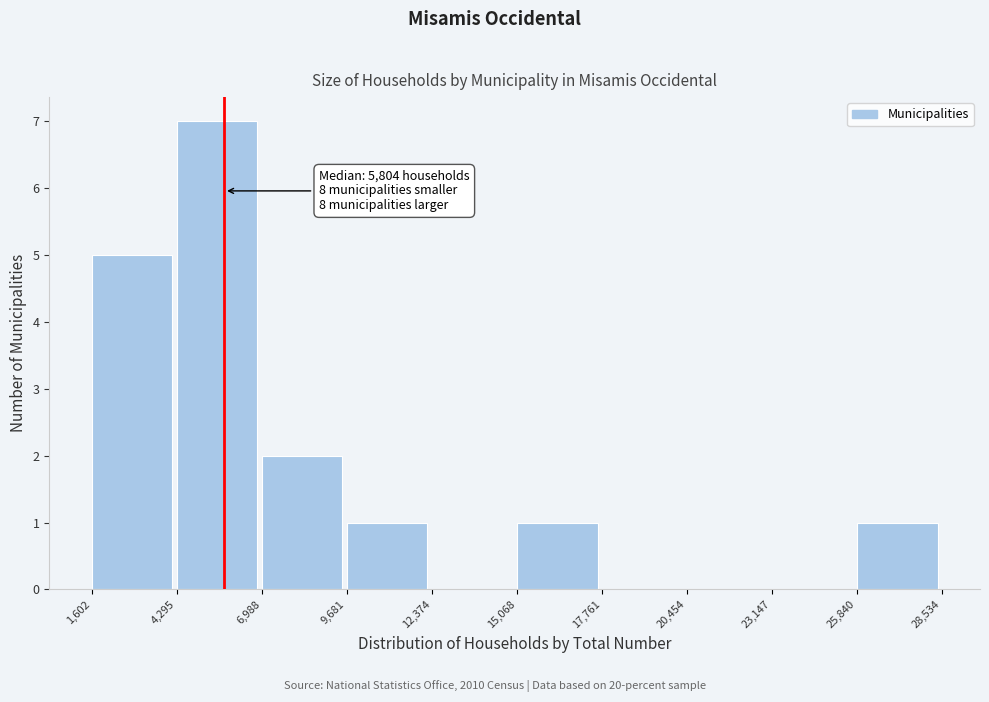

Which range on the x-axis has the tallest bar?

4,295 to 6,988